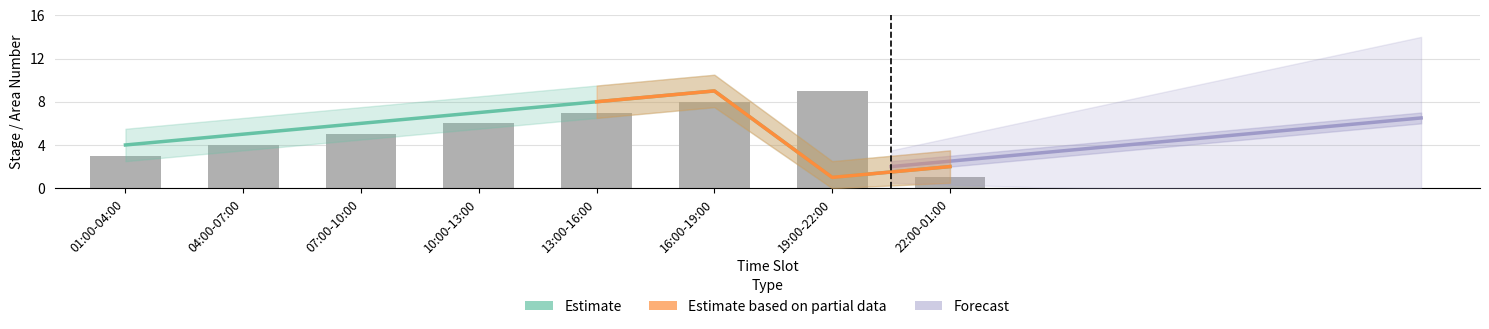

Where is Stage 2 nearest to the value 5?

07:00-10:00